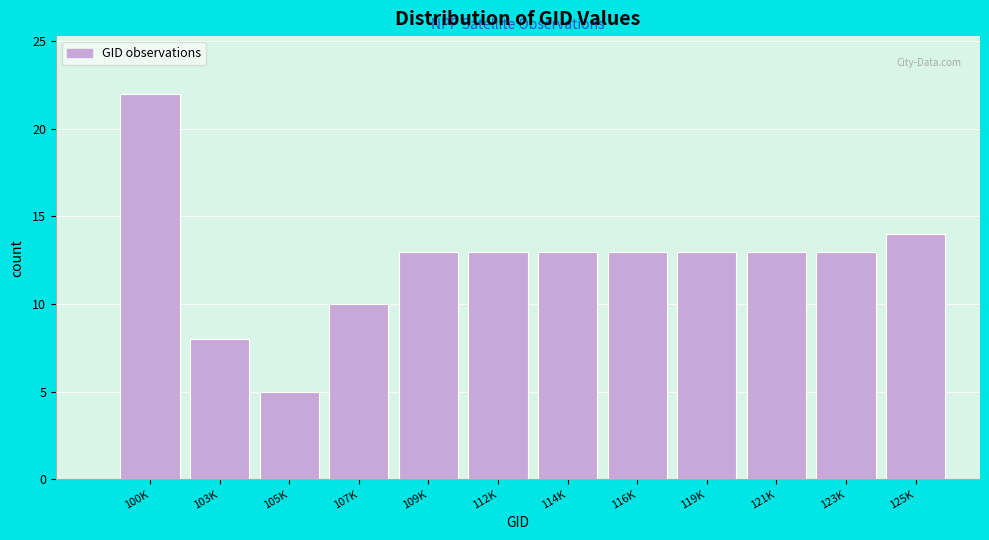

Reading left to right, list all the values displayed in this chart.

100K=22	103K=8	105K=5	107K=10	109K=13	112K=13	114K=13	116K=13	119K=13	121K=13	123K=13	125K=14